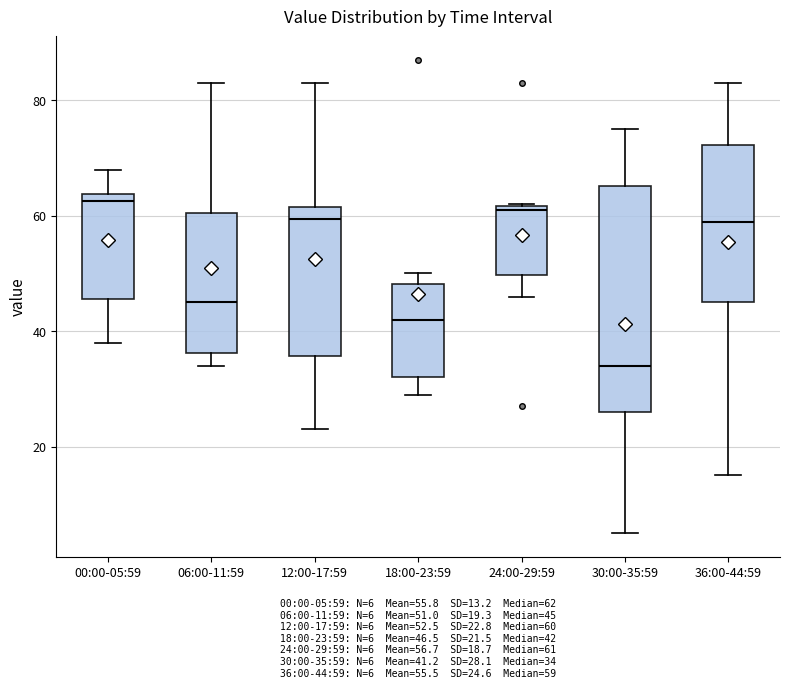

Reading left to right, transcribe this box plot: for each box, give where its median line is, the range the box spans, and where its two whiskers end, as read against the y-axis. The values are not printed on the chart, so give them approximately, as read against the axis.

00:00-05:59: median 62, box 46 to 64, whiskers 38 to 68
06:00-11:59: median 46, box 36 to 60, whiskers 34 to 84
12:00-17:59: median 60, box 36 to 62, whiskers 24 to 84
18:00-23:59: median 42, box 32 to 48, whiskers 30 to 50
24:00-29:59: median 62 (just below the box's upper edge), box 50 to 62, whiskers 46 to 62
30:00-35:59: median 34, box 26 to 66, whiskers 6 to 76
36:00-44:59: median 60, box 46 to 72, whiskers 16 to 84